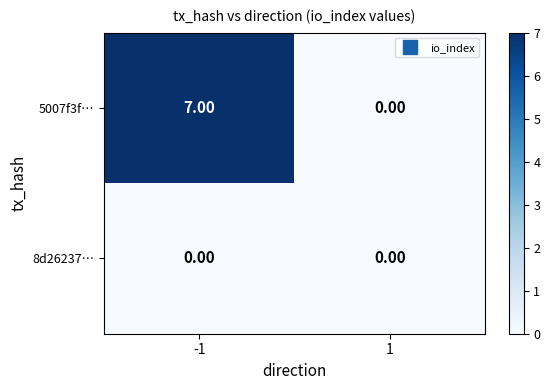

How many distinct data groups are displayed?

2